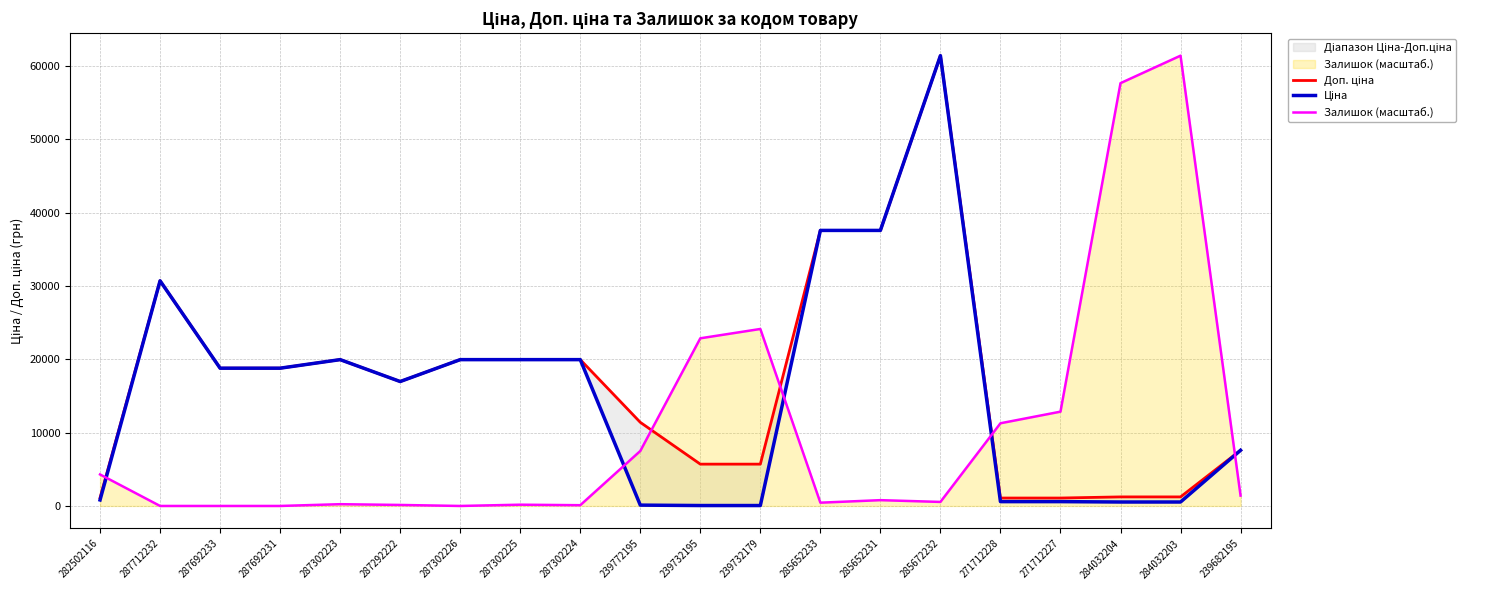

Reading left to right, what are all the values shown in this chart?

Доп. ціна: 1109.2	30717.1	18796.8	18796.8	19964.2	16976.3	19964.2	19964.2	19964.2	11410.0	5705.0	5705.0	37593.6	37593.6	61434.3	1081.7	1081.7	1235.4	1235.4	7596.5
Ціна: 818.5	30717.1	18796.8	18796.8	19964.2	16976.3	19964.2	19964.2	19964.2	114.1	57.0	57.0	37593.6	37593.6	61434.3	589.9	589.9	539.0	539.0	7596.5
Залишок (масштаб.): 4299.7	0.0	0.0	0.0	240.8	137.6	0.0	172.0	103.2	7498.7	22874.5	24147.2	447.2	791.1	550.4	11282.4	12864.7	57684.9	61434.3	1410.3